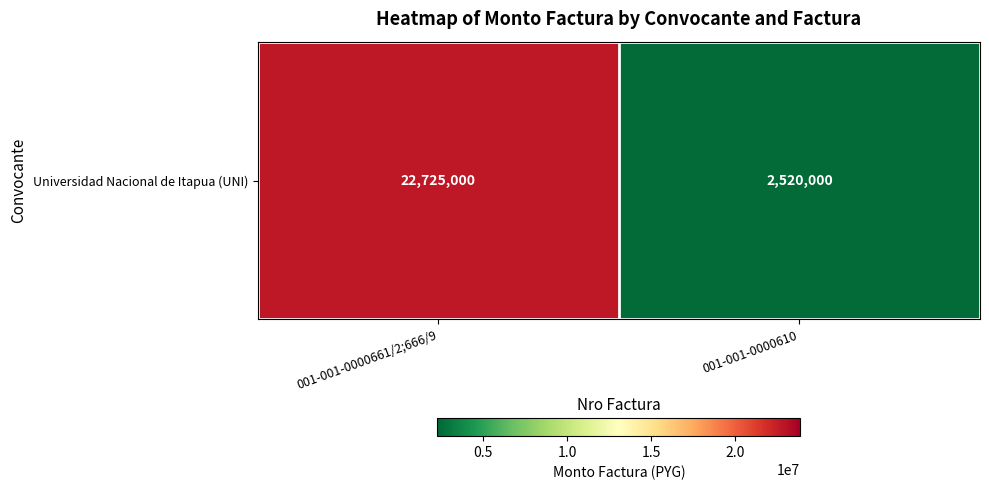

Reading left to right, transcribe all the data shown in this chart.

22725000	2520000